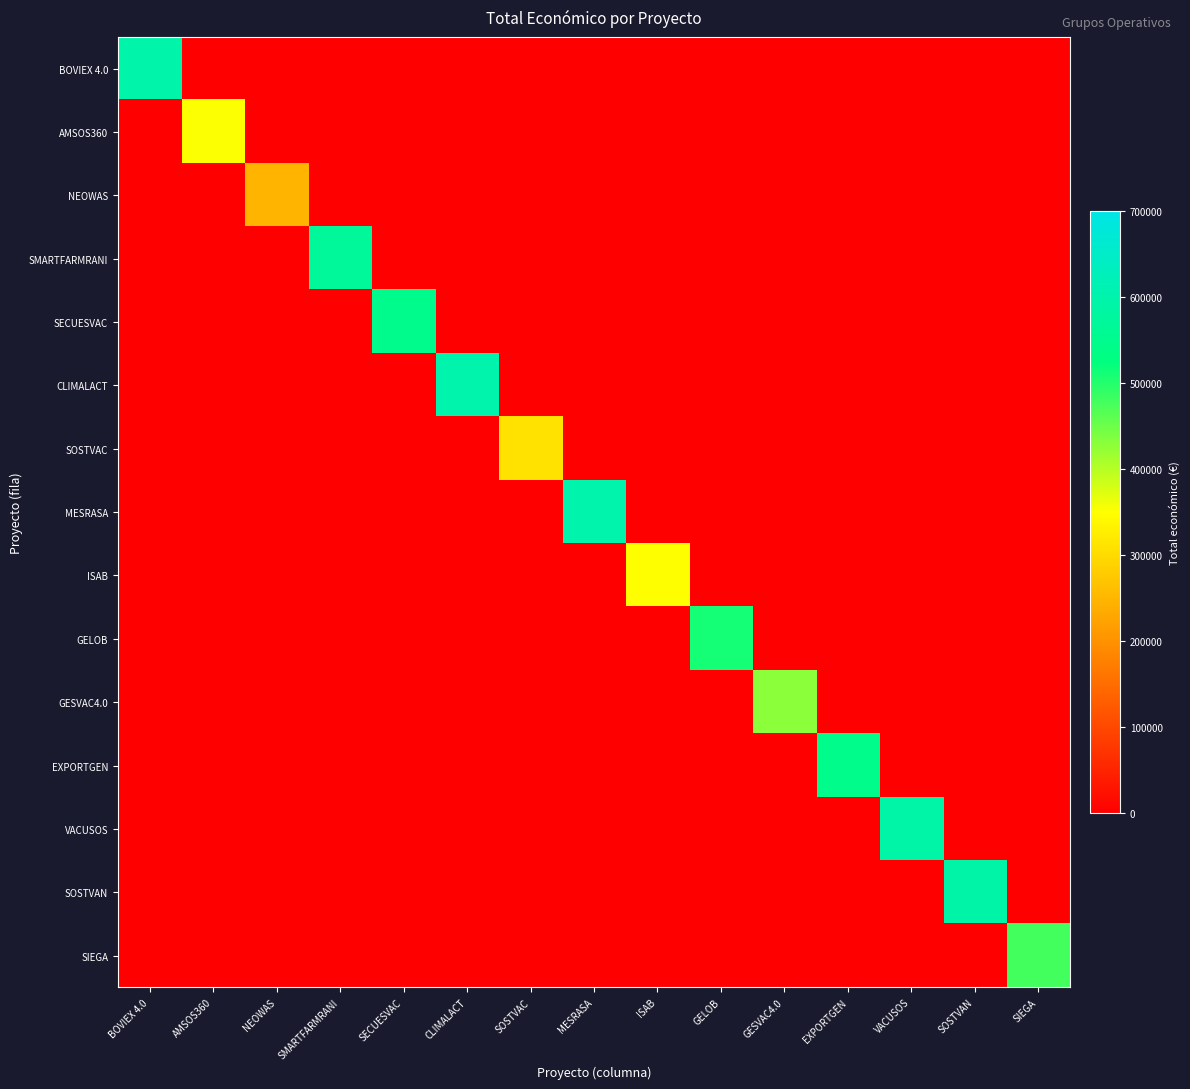

Reading left to right, extract all data points from this chart.

BOVIEX 4.0: BOVIEX 4.0=598672	AMSOS360=0	NEOWAS=0	SMARTFARMRANI=0	SECUESVAC=0	CLIMALACT=0	SOSTVAC=0	MESRASA=0	ISAB=0	GELOB=0	GESVAC4.0=0	EXPORTGEN=0	VACUSOS=0	SOSTVAN=0	SIEGA=0
AMSOS360: BOVIEX 4.0=0	AMSOS360=352350	NEOWAS=0	SMARTFARMRANI=0	SECUESVAC=0	CLIMALACT=0	SOSTVAC=0	MESRASA=0	ISAB=0	GELOB=0	GESVAC4.0=0	EXPORTGEN=0	VACUSOS=0	SOSTVAN=0	SIEGA=0
NEOWAS: BOVIEX 4.0=0	AMSOS360=0	NEOWAS=249910	SMARTFARMRANI=0	SECUESVAC=0	CLIMALACT=0	SOSTVAC=0	MESRASA=0	ISAB=0	GELOB=0	GESVAC4.0=0	EXPORTGEN=0	VACUSOS=0	SOSTVAN=0	SIEGA=0
SMARTFARMRANI: BOVIEX 4.0=0	AMSOS360=0	NEOWAS=0	SMARTFARMRANI=571965	SECUESVAC=0	CLIMALACT=0	SOSTVAC=0	MESRASA=0	ISAB=0	GELOB=0	GESVAC4.0=0	EXPORTGEN=0	VACUSOS=0	SOSTVAN=0	SIEGA=0
SECUESVAC: BOVIEX 4.0=0	AMSOS360=0	NEOWAS=0	SMARTFARMRANI=0	SECUESVAC=548889	CLIMALACT=0	SOSTVAC=0	MESRASA=0	ISAB=0	GELOB=0	GESVAC4.0=0	EXPORTGEN=0	VACUSOS=0	SOSTVAN=0	SIEGA=0
CLIMALACT: BOVIEX 4.0=0	AMSOS360=0	NEOWAS=0	SMARTFARMRANI=0	SECUESVAC=0	CLIMALACT=600000	SOSTVAC=0	MESRASA=0	ISAB=0	GELOB=0	GESVAC4.0=0	EXPORTGEN=0	VACUSOS=0	SOSTVAN=0	SIEGA=0
SOSTVAC: BOVIEX 4.0=0	AMSOS360=0	NEOWAS=0	SMARTFARMRANI=0	SECUESVAC=0	CLIMALACT=0	SOSTVAC=311553	MESRASA=0	ISAB=0	GELOB=0	GESVAC4.0=0	EXPORTGEN=0	VACUSOS=0	SOSTVAN=0	SIEGA=0
MESRASA: BOVIEX 4.0=0	AMSOS360=0	NEOWAS=0	SMARTFARMRANI=0	SECUESVAC=0	CLIMALACT=0	SOSTVAC=0	MESRASA=599986	ISAB=0	GELOB=0	GESVAC4.0=0	EXPORTGEN=0	VACUSOS=0	SOSTVAN=0	SIEGA=0
ISAB: BOVIEX 4.0=0	AMSOS360=0	NEOWAS=0	SMARTFARMRANI=0	SECUESVAC=0	CLIMALACT=0	SOSTVAC=0	MESRASA=0	ISAB=348843	GELOB=0	GESVAC4.0=0	EXPORTGEN=0	VACUSOS=0	SOSTVAN=0	SIEGA=0
GELOB: BOVIEX 4.0=0	AMSOS360=0	NEOWAS=0	SMARTFARMRANI=0	SECUESVAC=0	CLIMALACT=0	SOSTVAC=0	MESRASA=0	ISAB=0	GELOB=511047	GESVAC4.0=0	EXPORTGEN=0	VACUSOS=0	SOSTVAN=0	SIEGA=0
GESVAC4.0: BOVIEX 4.0=0	AMSOS360=0	NEOWAS=0	SMARTFARMRANI=0	SECUESVAC=0	CLIMALACT=0	SOSTVAC=0	MESRASA=0	ISAB=0	GELOB=0	GESVAC4.0=430411	EXPORTGEN=0	VACUSOS=0	SOSTVAN=0	SIEGA=0
EXPORTGEN: BOVIEX 4.0=0	AMSOS360=0	NEOWAS=0	SMARTFARMRANI=0	SECUESVAC=0	CLIMALACT=0	SOSTVAC=0	MESRASA=0	ISAB=0	GELOB=0	GESVAC4.0=0	EXPORTGEN=543404	VACUSOS=0	SOSTVAN=0	SIEGA=0
VACUSOS: BOVIEX 4.0=0	AMSOS360=0	NEOWAS=0	SMARTFARMRANI=0	SECUESVAC=0	CLIMALACT=0	SOSTVAC=0	MESRASA=0	ISAB=0	GELOB=0	GESVAC4.0=0	EXPORTGEN=0	VACUSOS=592376	SOSTVAN=0	SIEGA=0
SOSTVAN: BOVIEX 4.0=0	AMSOS360=0	NEOWAS=0	SMARTFARMRANI=0	SECUESVAC=0	CLIMALACT=0	SOSTVAC=0	MESRASA=0	ISAB=0	GELOB=0	GESVAC4.0=0	EXPORTGEN=0	VACUSOS=0	SOSTVAN=595133	SIEGA=0
SIEGA: BOVIEX 4.0=0	AMSOS360=0	NEOWAS=0	SMARTFARMRANI=0	SECUESVAC=0	CLIMALACT=0	SOSTVAC=0	MESRASA=0	ISAB=0	GELOB=0	GESVAC4.0=0	EXPORTGEN=0	VACUSOS=0	SOSTVAN=0	SIEGA=479561